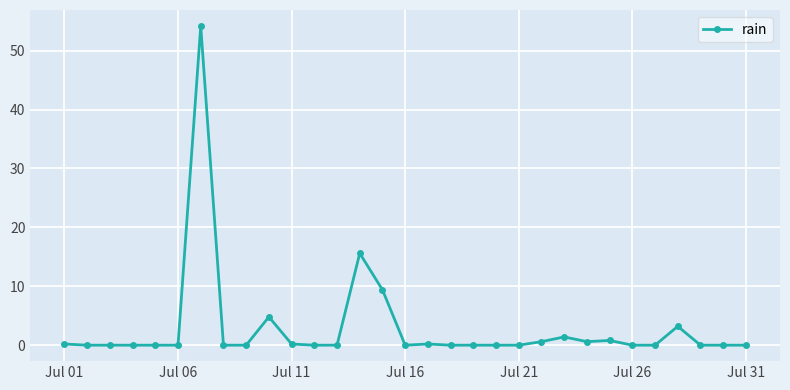

What is the difference between the second highest and second lowest values?

15.6